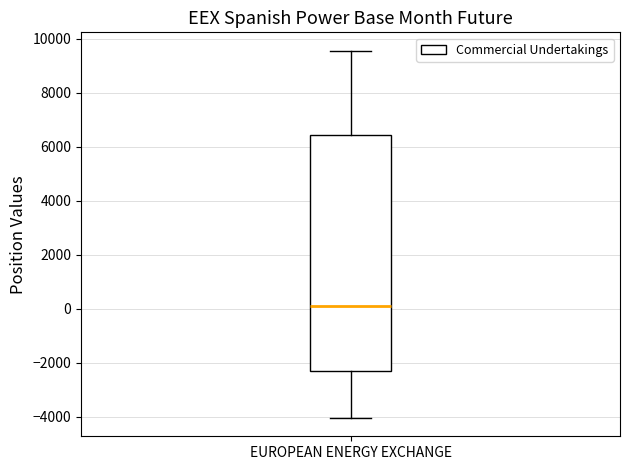

Read this box plot against the y-axis: the position of the median line, the range covered by the box, and the ends of both whiskers. The values are not printed on the chart, so give them approximately, as read against the axis.

median 0, box -2400 to 6400, whiskers -4000 to 9600